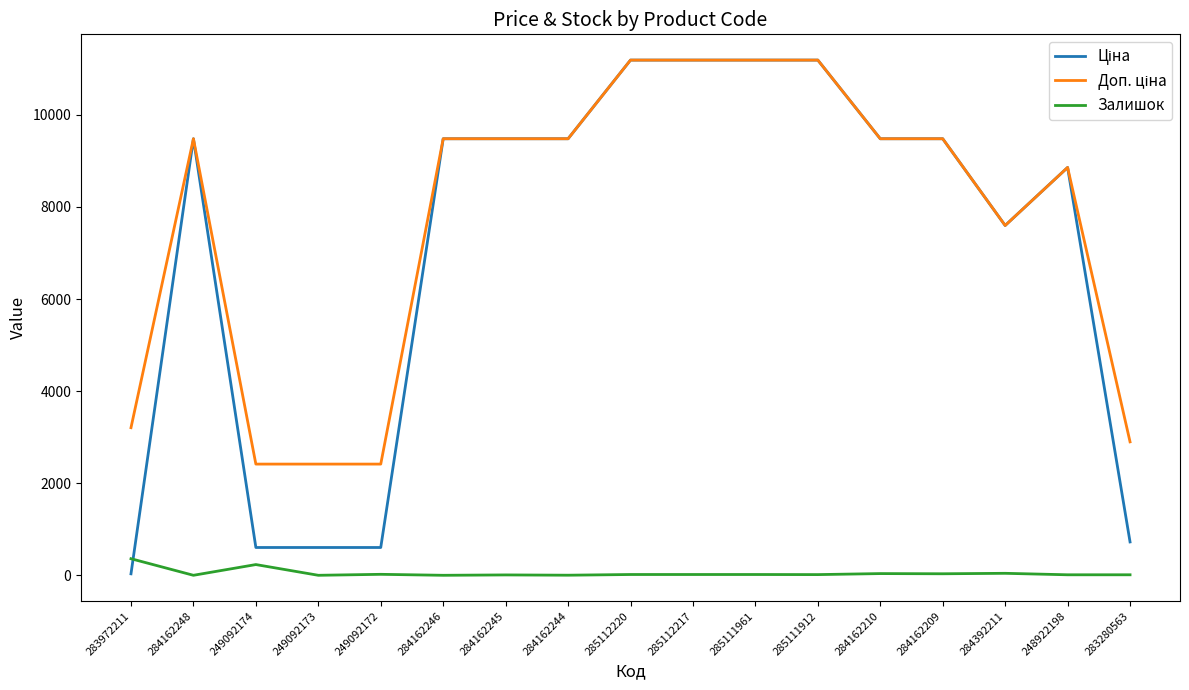

At how many categories does at least one series exceed 2969?

13